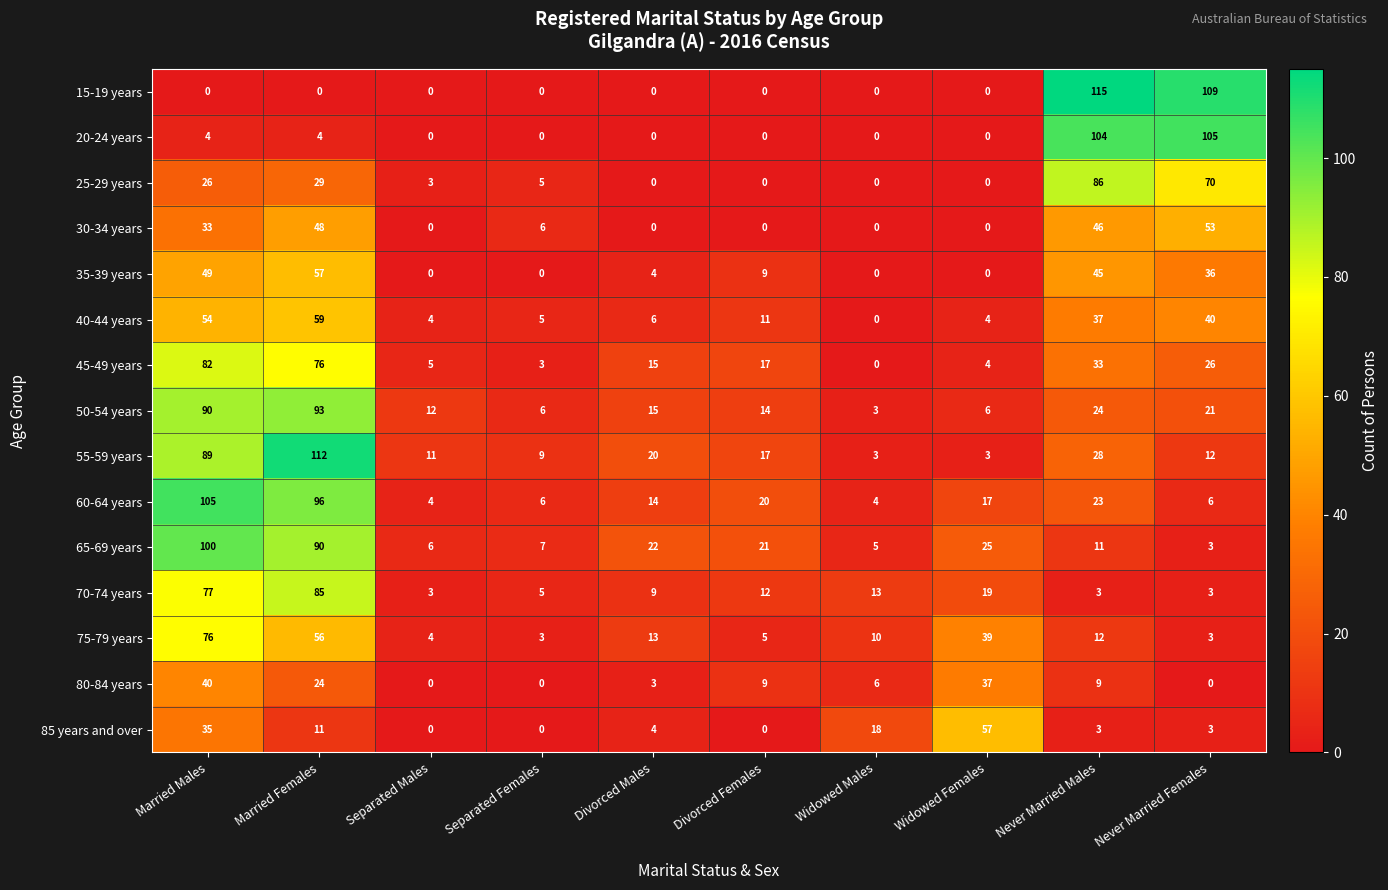

True or false: 35-39 years has a value of 49 at Married Males.

True